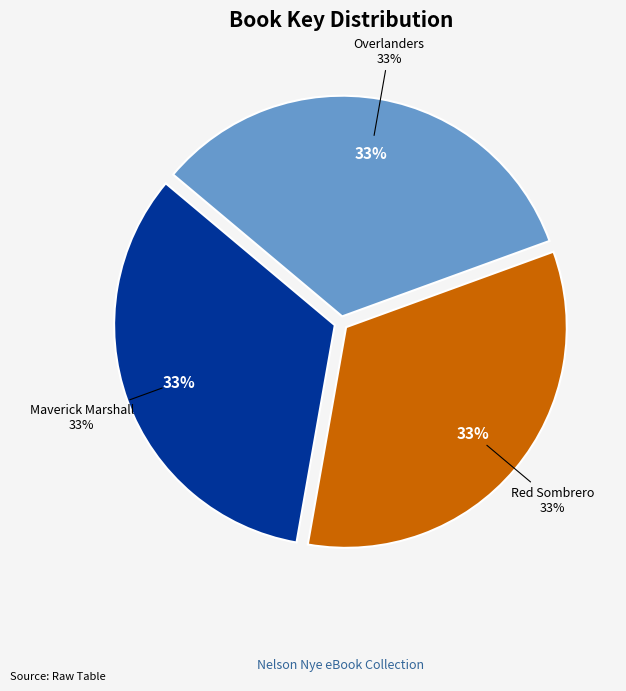

What percentage is the Maverick Marshall slice, to the nearest percent?

33%